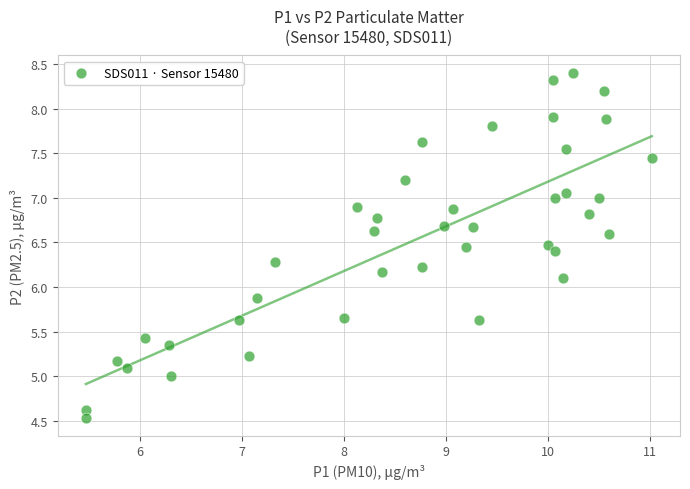

What is the range of Y values (max minus min)?

3.9